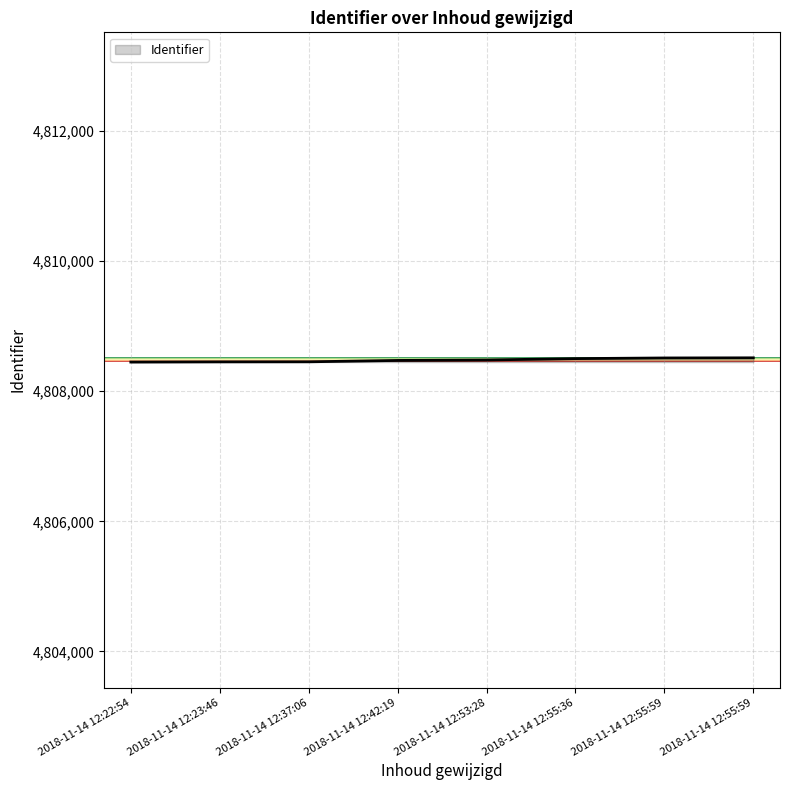

Does the chart have visible grid lines?

Yes